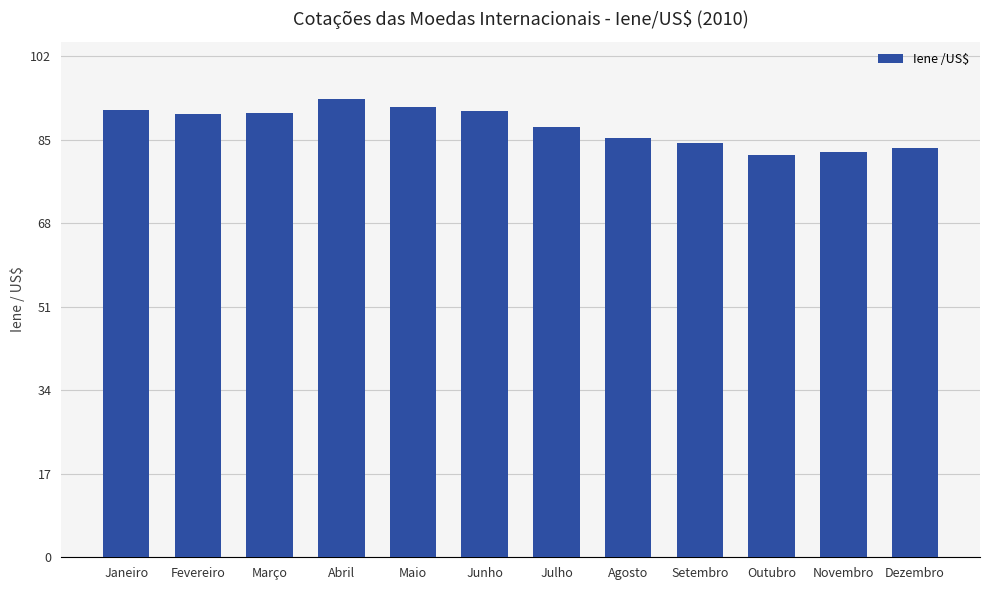

What position from the left is Junho?

6